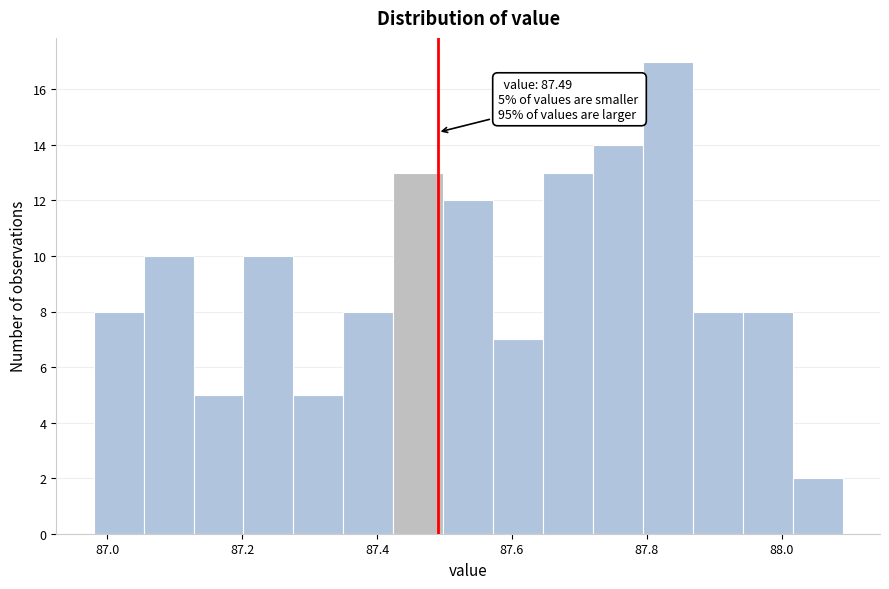

Around what value on the x-axis is the tallest bar? Give the approximate position of its centre, as read against the axis.

87.84